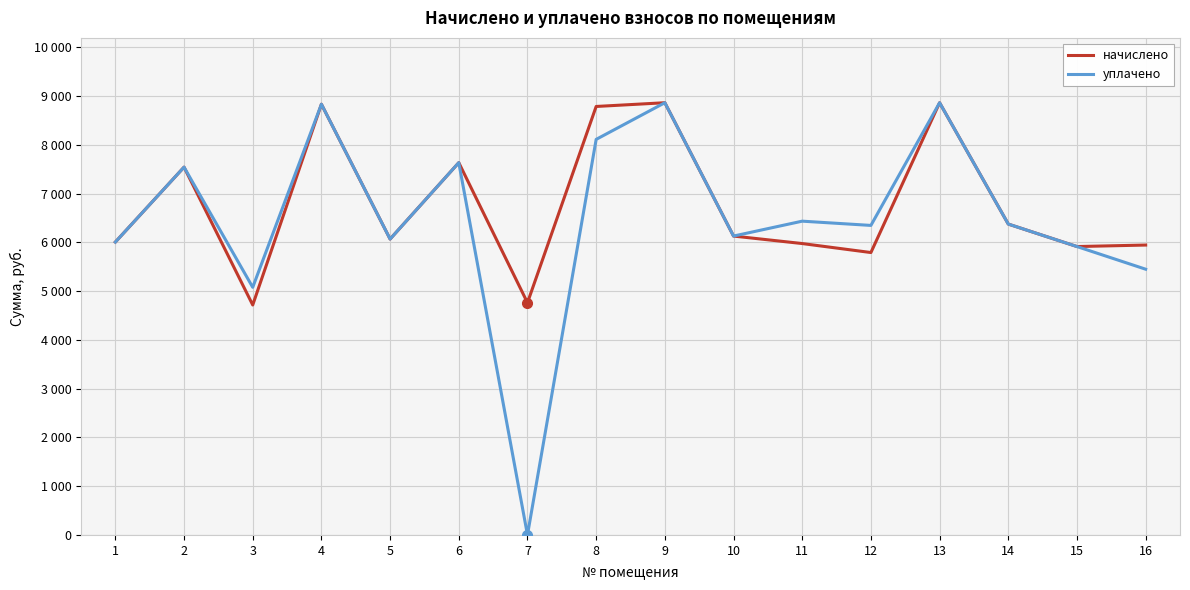

In уплачено, how many points are lower than both neighbors (excluding endpoints)?

5